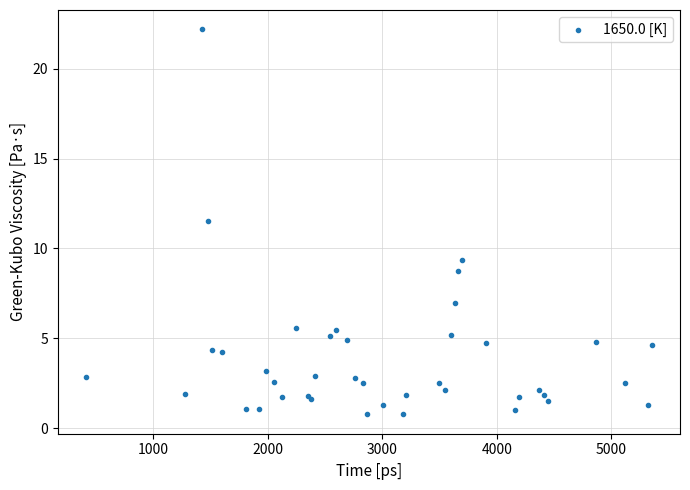

What Y value in the scatter plot is closest to 11?

11.5